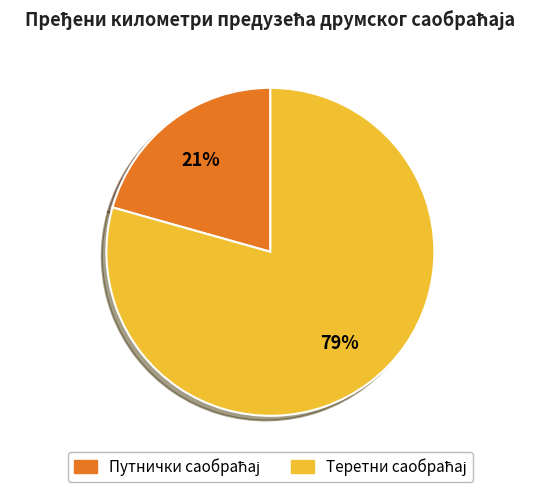

Does any single category account for the majority?

Yes